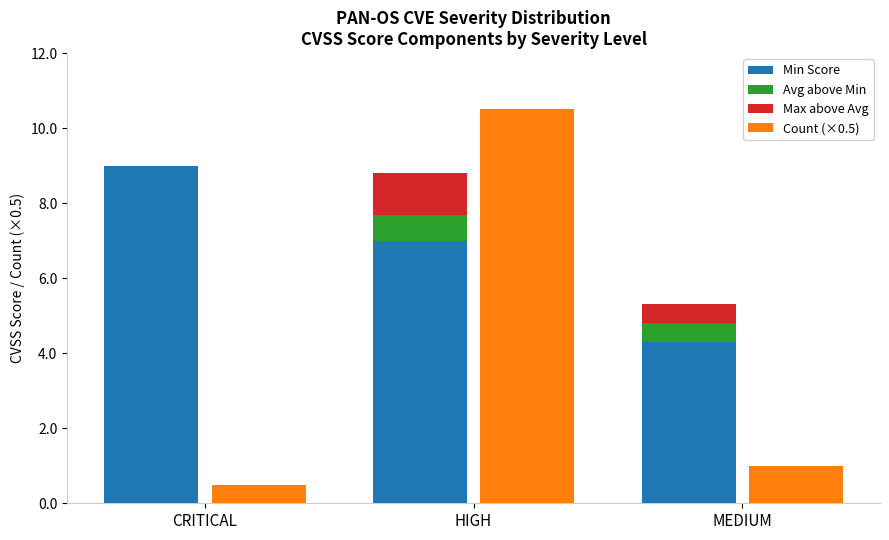

Does the chart contain stacked bars?

No